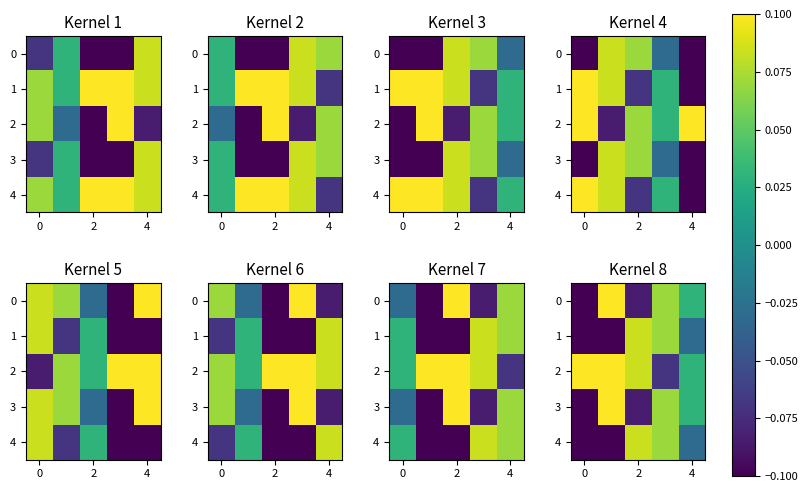

What is the difference between the maximum and minimum values in the 1 series?

0.2